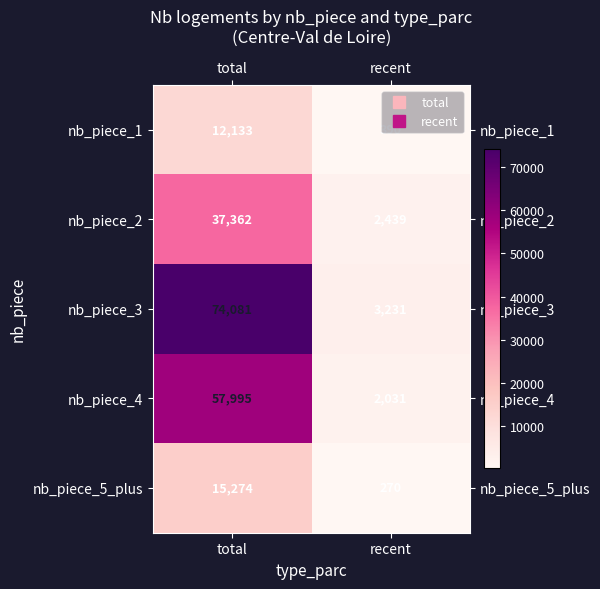

At which category is the sum across all series the highest?

total